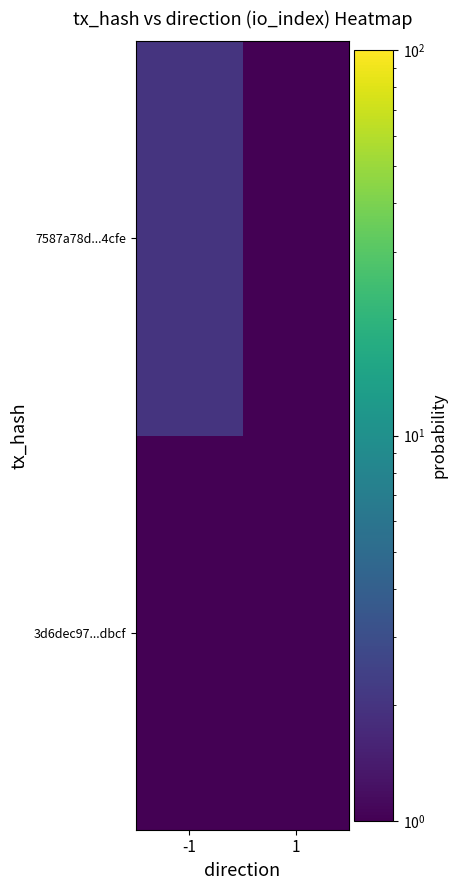

Which series changed the most between -1 and 1?

7587a78d...4cfe